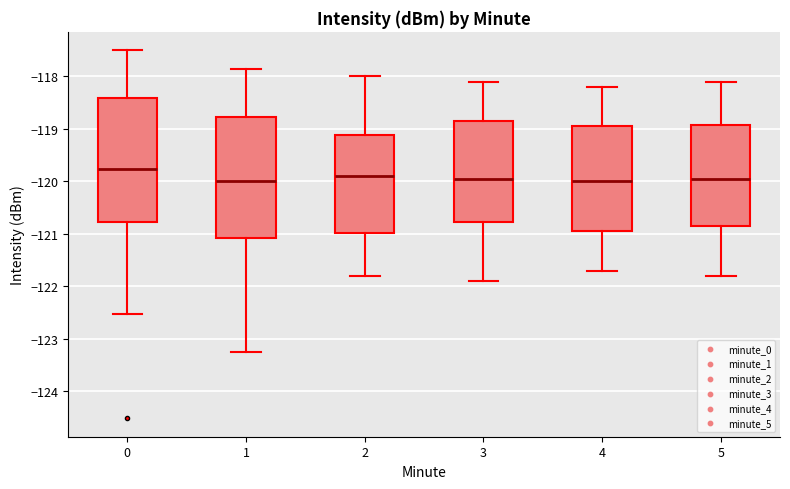

Reading left to right, read every box against the y-axis: the position of its median line, the range the box covers, and the ends of its whiskers. The values are not printed on the chart, so give them approximately, as read against the axis.

0: median -119.8, box -120.8 to -118.4, whiskers -122.5 to -117.5
1: median -120.0, box -121.1 to -118.8, whiskers -123.3 to -117.9
2: median -119.9, box -121.0 to -119.1, whiskers -121.8 to -118.0
3: median -119.9, box -120.8 to -118.8, whiskers -121.9 to -118.1
4: median -120.0, box -120.9 to -118.9, whiskers -121.7 to -118.2
5: median -119.9, box -120.8 to -118.9, whiskers -121.8 to -118.1